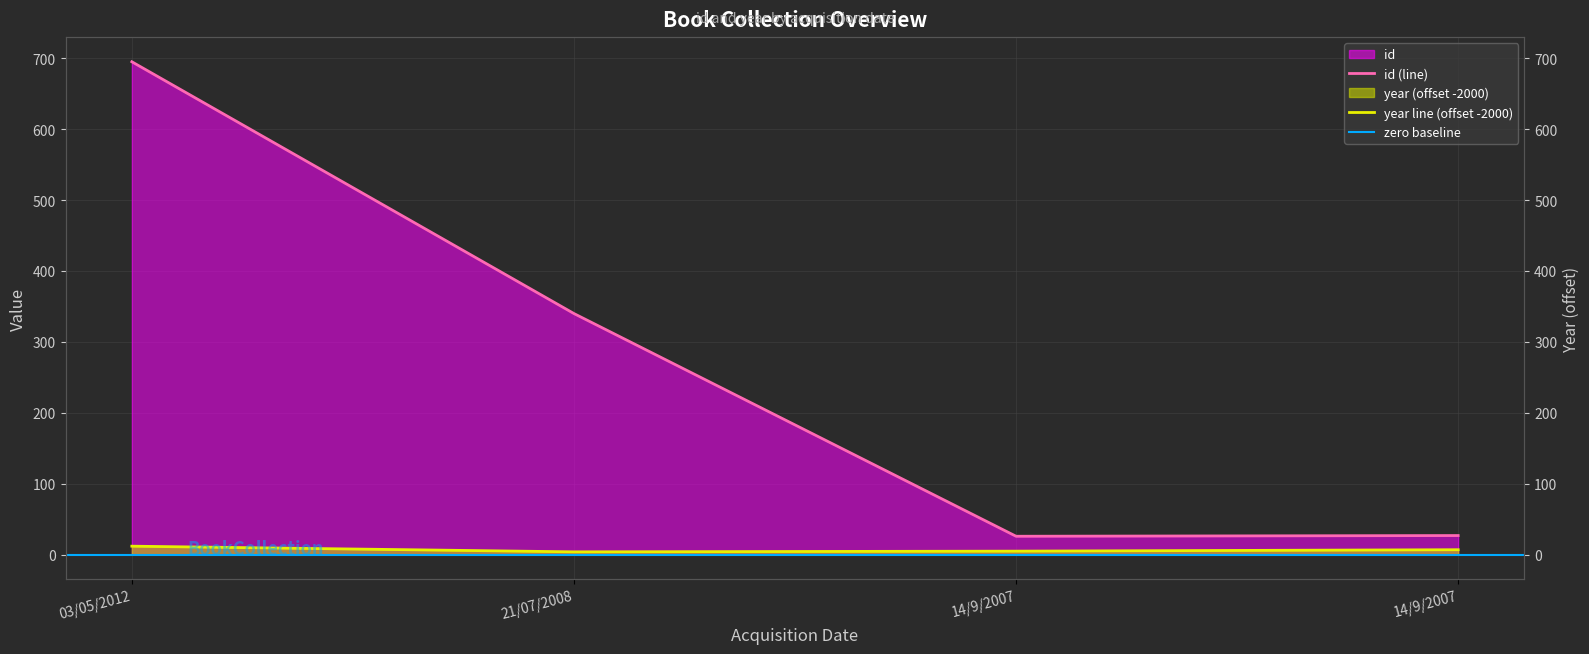

Reading left to right, what are all the values shown in this chart?

id: 03/05/2012=695	21/07/2008=340	14/9/2007=26	14/9/2007=27
year: 03/05/2012=12	21/07/2008=4	14/9/2007=5	14/9/2007=7